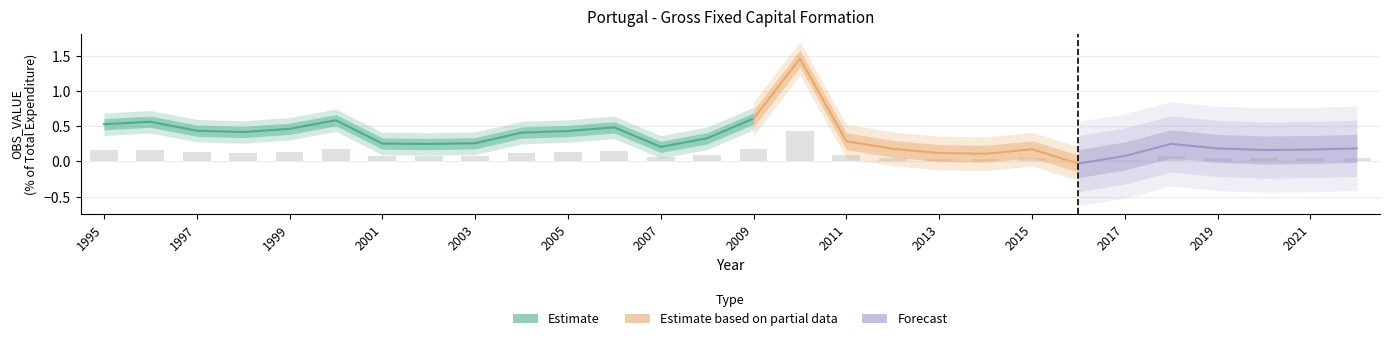

What is the value of the 14th bar from the left?

0.1